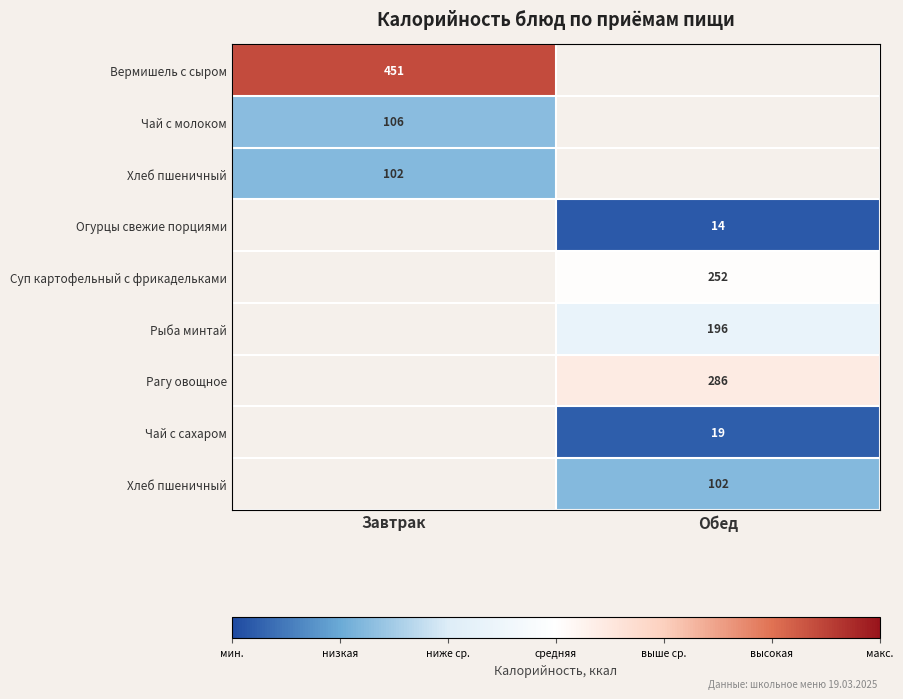

How many series are shown in this chart?

9